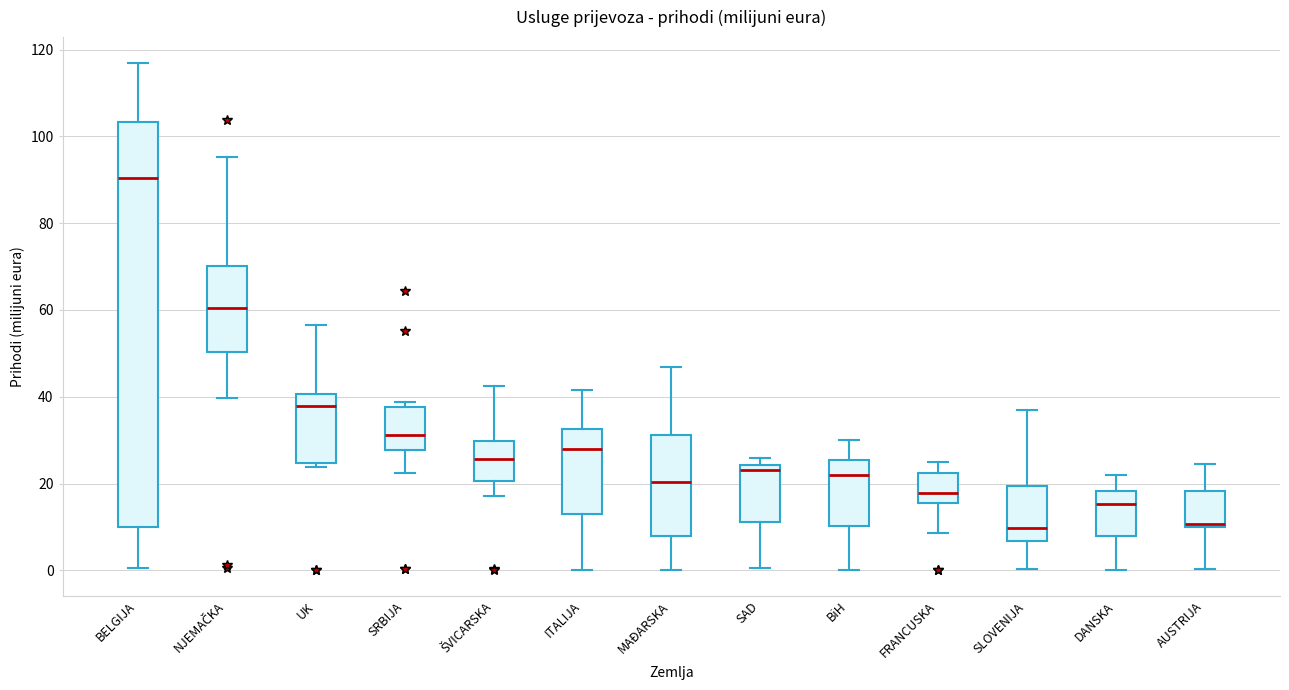

Reading left to right, transcribe this box plot: for each box, give where its median line is, the range the box spans, and where its two whiskers end, as read against the y-axis. The values are not printed on the chart, so give them approximately, as read against the axis.

BELGIJA: median 90, box 10 to 104, whiskers 0 to 118
NJEMAČKA: median 60, box 50 to 70, whiskers 40 to 96
UK: median 38, box 24 to 40, whiskers 24 (just below the box's lower edge) to 56
SRBIJA: median 32, box 28 to 38, whiskers 22 to 38 (just above the box's upper edge)
ŠVICARSKA: median 26, box 20 to 30, whiskers 18 to 42
ITALIJA: median 28, box 12 to 32, whiskers 0 to 42
MAĐARSKA: median 20, box 8 to 32, whiskers 0 to 46
SAD: median 24 (just below the box's upper edge), box 12 to 24, whiskers 0 to 26
BiH: median 22, box 10 to 26, whiskers 0 to 30
FRANCUSKA: median 18, box 16 to 22, whiskers 8 to 26
SLOVENIJA: median 10, box 6 to 20, whiskers 0 to 36
DANSKA: median 16, box 8 to 18, whiskers 0 to 22
AUSTRIJA: median 10 (just above the box's lower edge), box 10 to 18, whiskers 0 to 24